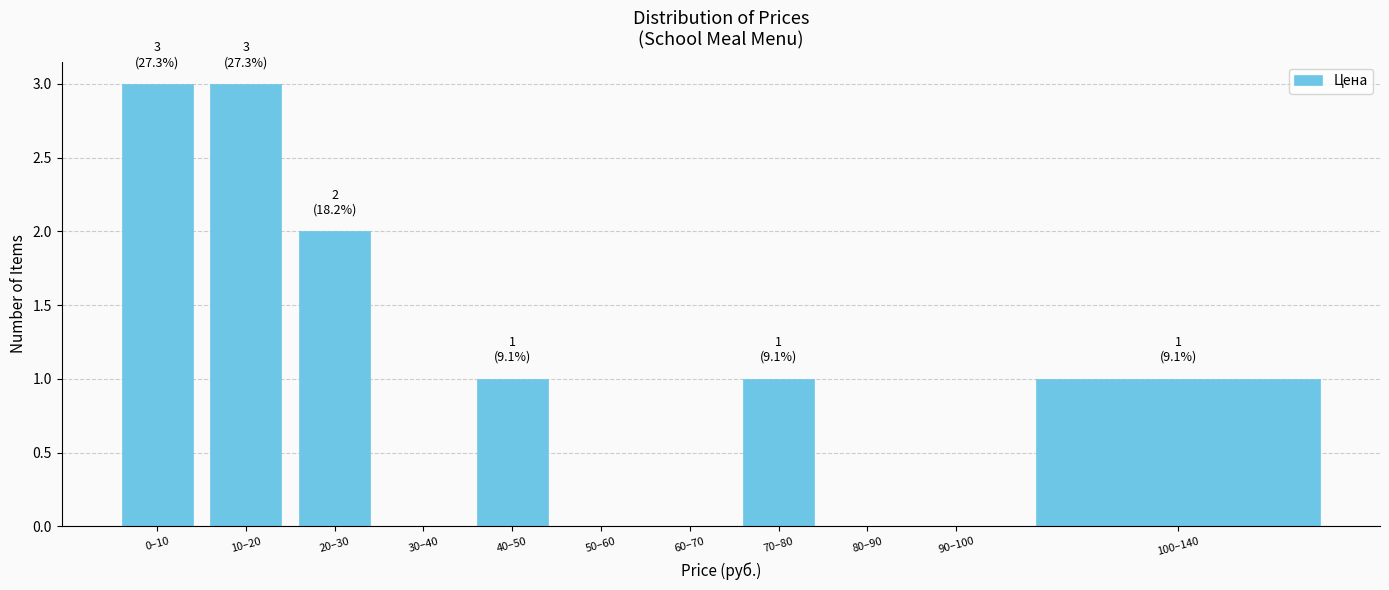

Reading left to right, list all the values displayed in this chart.

0–10=3	10–20=3	20–30=2	30–40=0	40–50=1	50–60=0	60–70=0	70–80=1	80–90=0	90–100=0	100–140=1